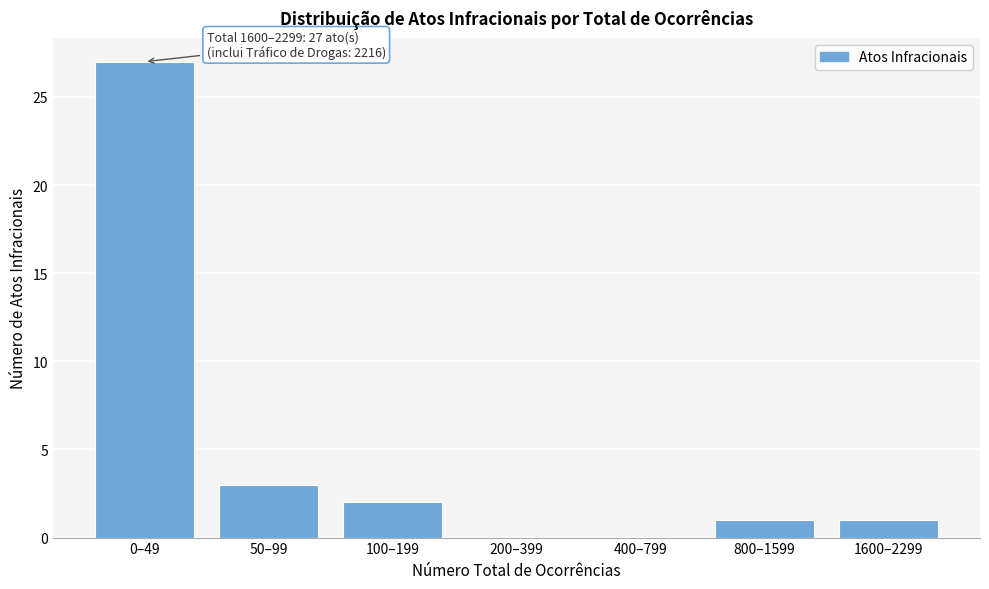

Reading left to right, extract all data points from this chart.

0–49=27	50–99=3	100–199=2	200–399=0	400–799=0	800–1599=1	1600–2299=1